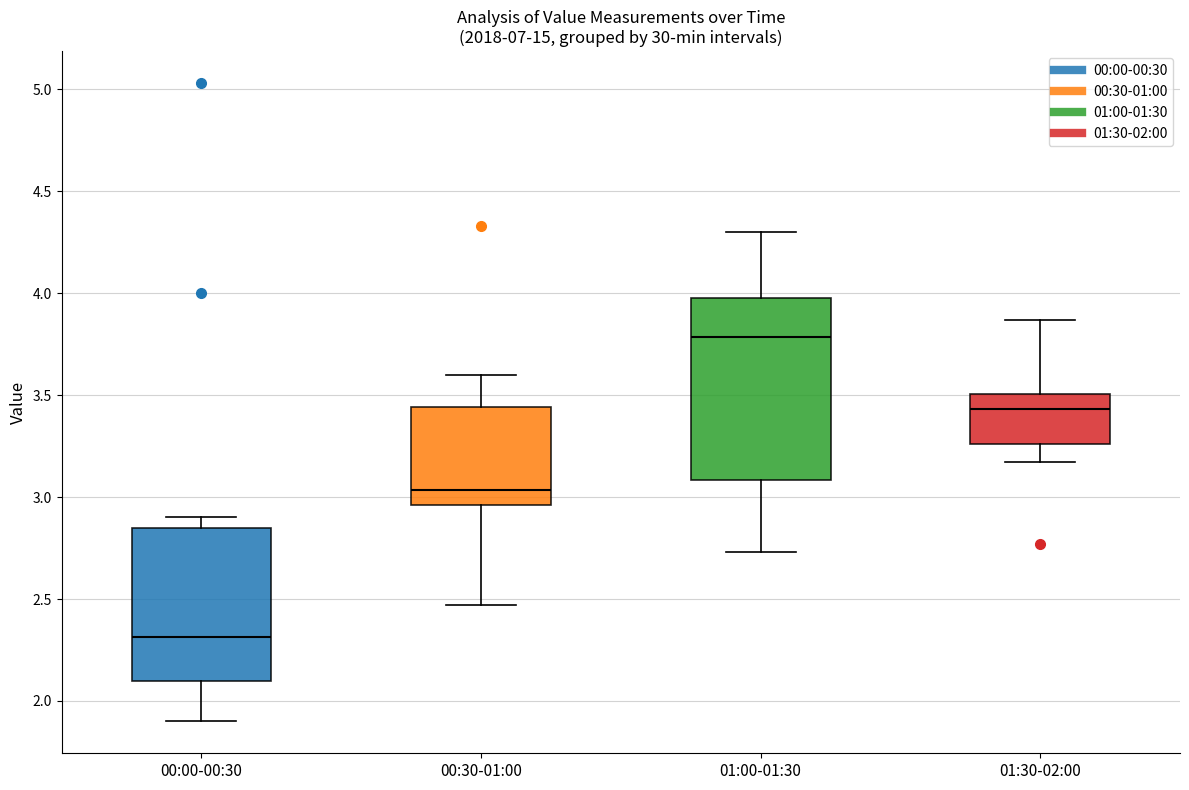

Which box's median line is the highest?

01:00-01:30